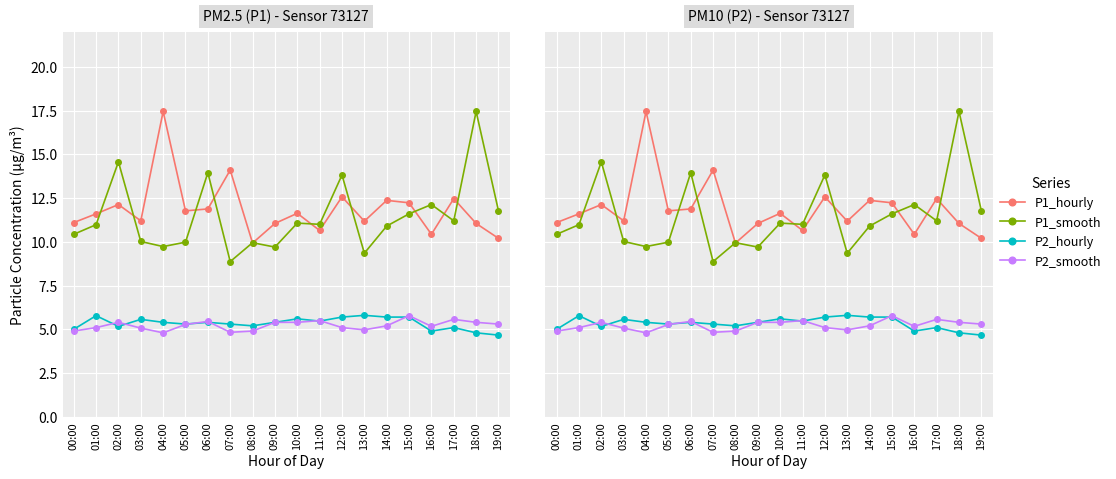

Reading left to right, what are all the values shown in this chart?

P1_hourly: 11.1	11.6	12.1	11.2	17.4	11.8	11.9	14.1	9.9	11.1	11.6	10.7	12.6	11.2	12.4	12.2	10.4	12.5	11.1	10.2
P1_smooth: 10.4	11.0	14.6	10.0	9.7	10.0	13.9	8.9	9.9	9.7	11.1	11.0	13.8	9.3	10.9	11.6	12.1	11.2	17.4	11.8
P2_hourly: 5.0	5.8	5.2	5.6	5.4	5.3	5.4	5.3	5.2	5.4	5.6	5.5	5.7	5.8	5.7	5.7	4.9	5.1	4.8	4.7
P2_smooth: 4.9	5.1	5.4	5.1	4.8	5.3	5.5	4.8	4.9	5.4	5.4	5.5	5.1	5.0	5.2	5.8	5.2	5.6	5.4	5.3